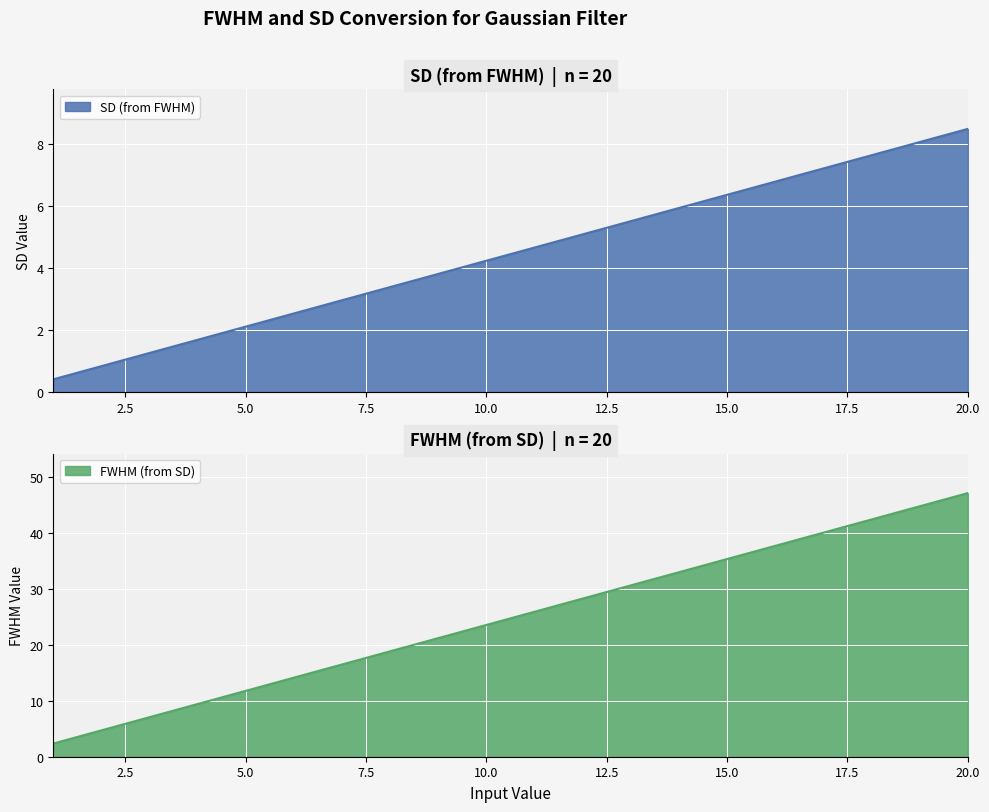

What value does the SD (from FWHM) series have at 4?

1.7